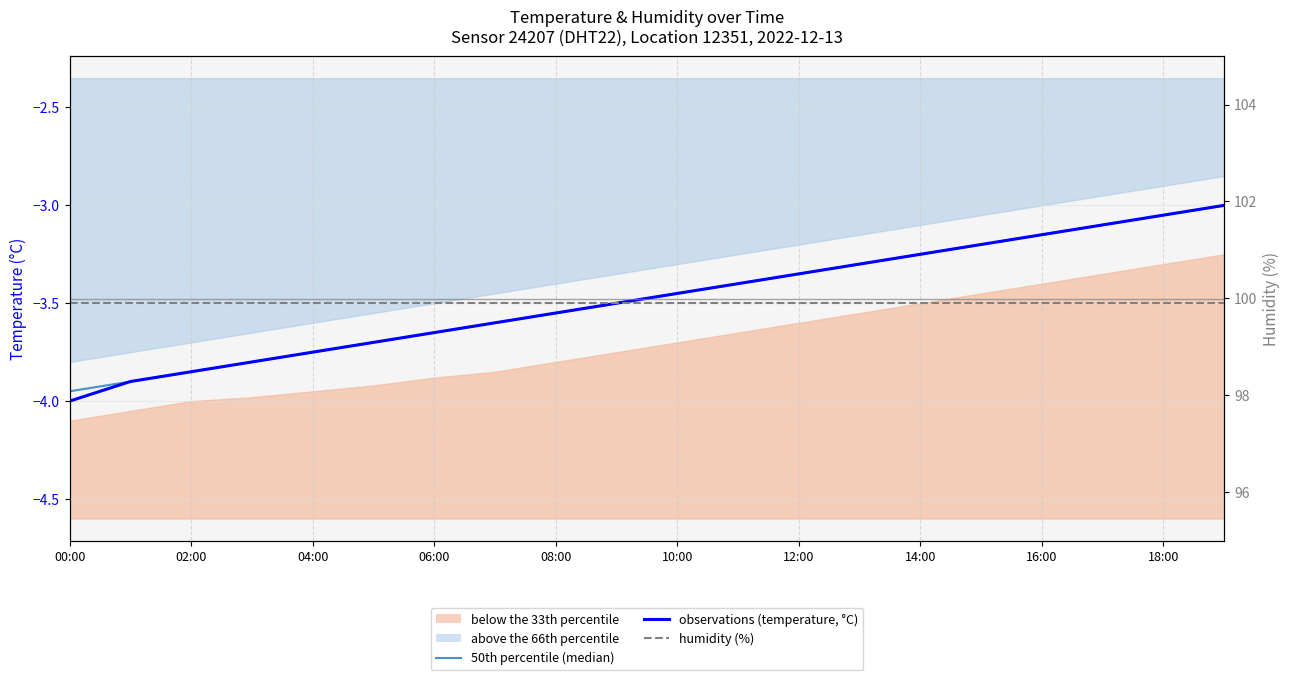

True or false: humidity (%) and observations (temperature, °C) intersect in this chart.

False